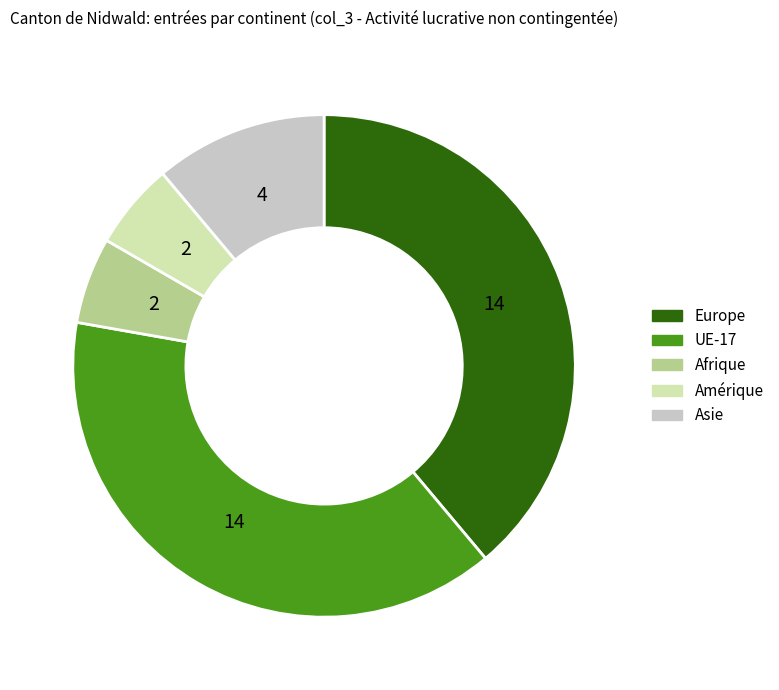

Is there a majority slice in this chart?

No